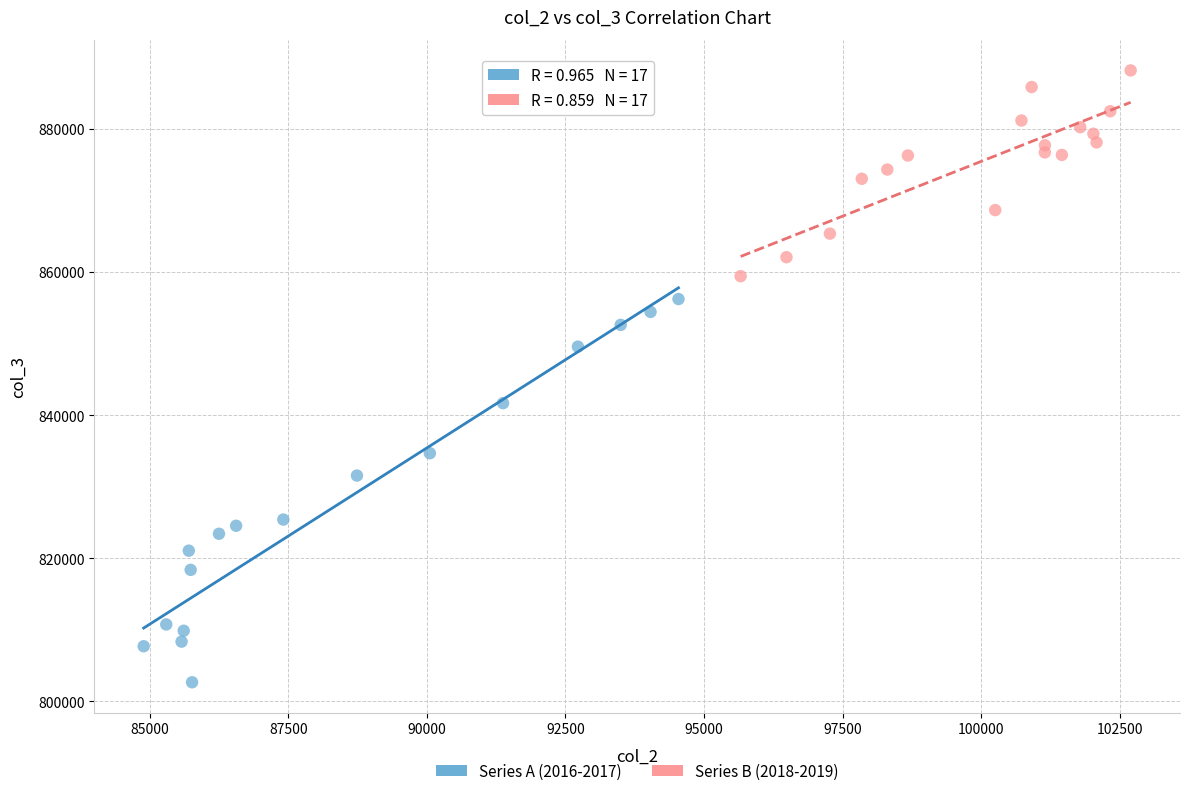

What are all the series names shown in the legend?

Series A (2016-2017), Series B (2018-2019)